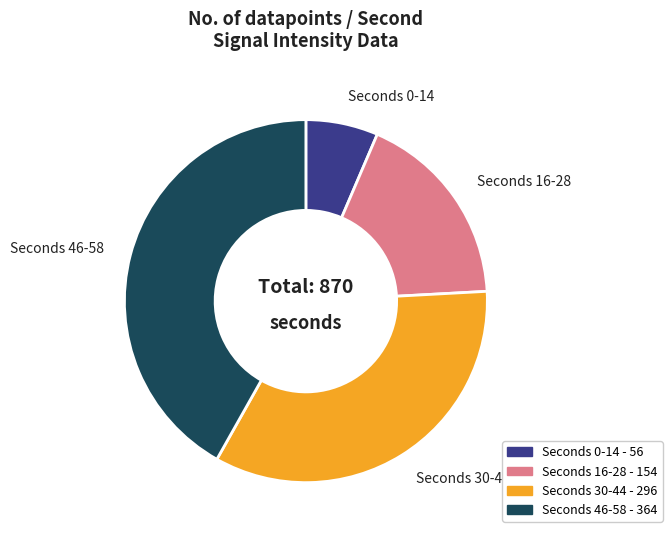

Count the number of slices in the pie.

4